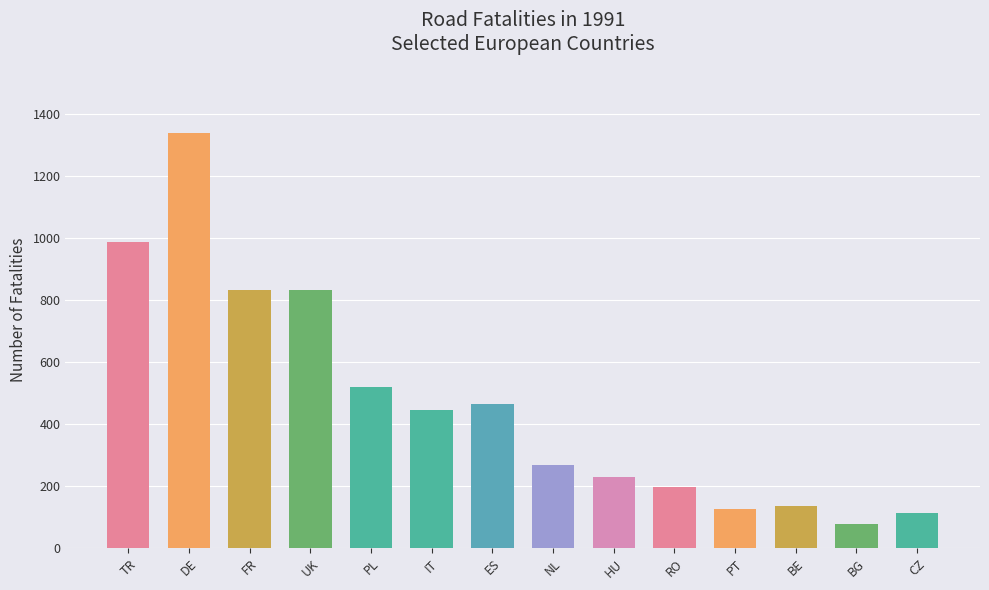

Are the bars horizontal?

No